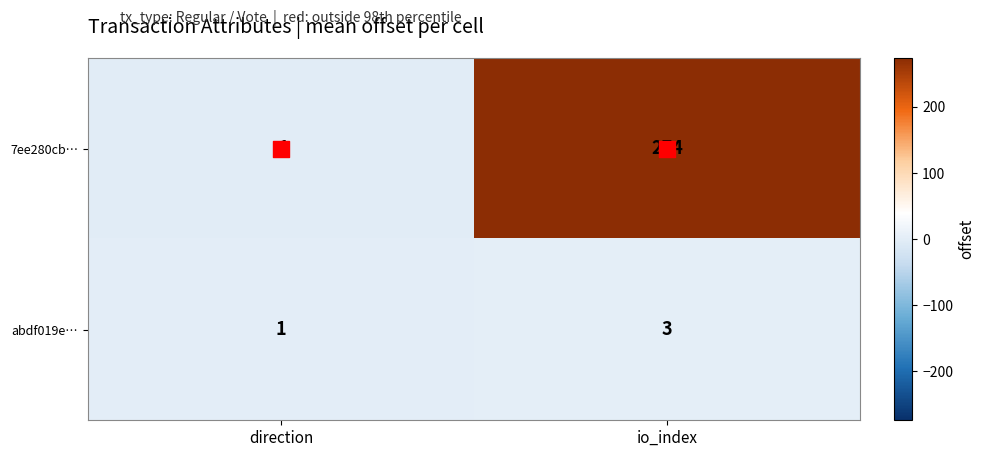

What is the greatest value displayed?

274